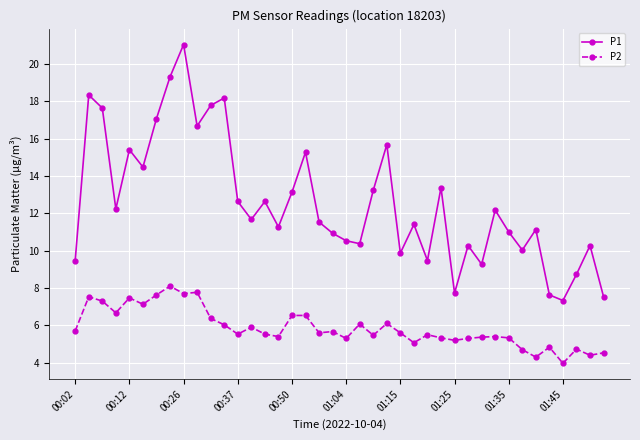

What is the lowest value of the P1 series?

7.3